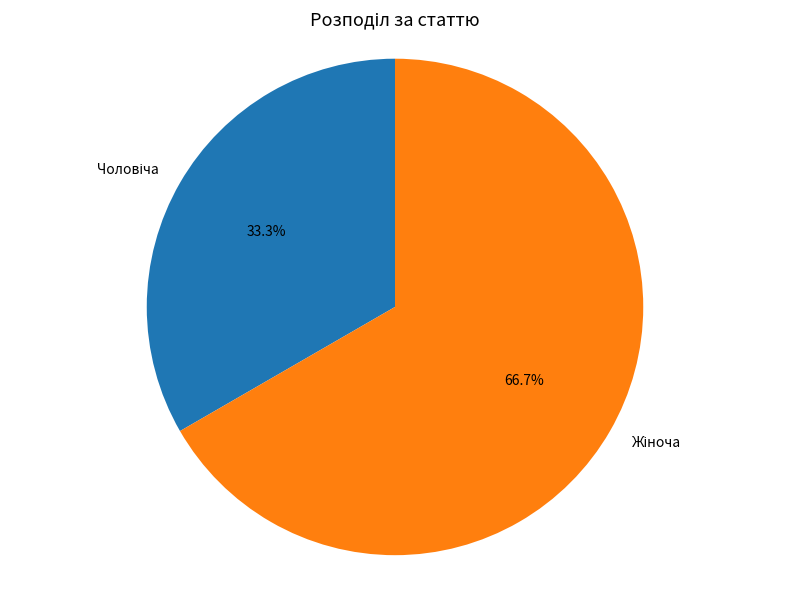

How many slices are in this pie chart?

2